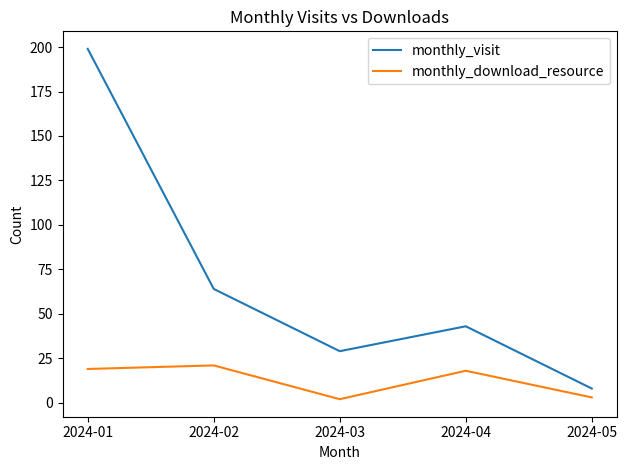

Is this an area chart (filled region under the line)?

No